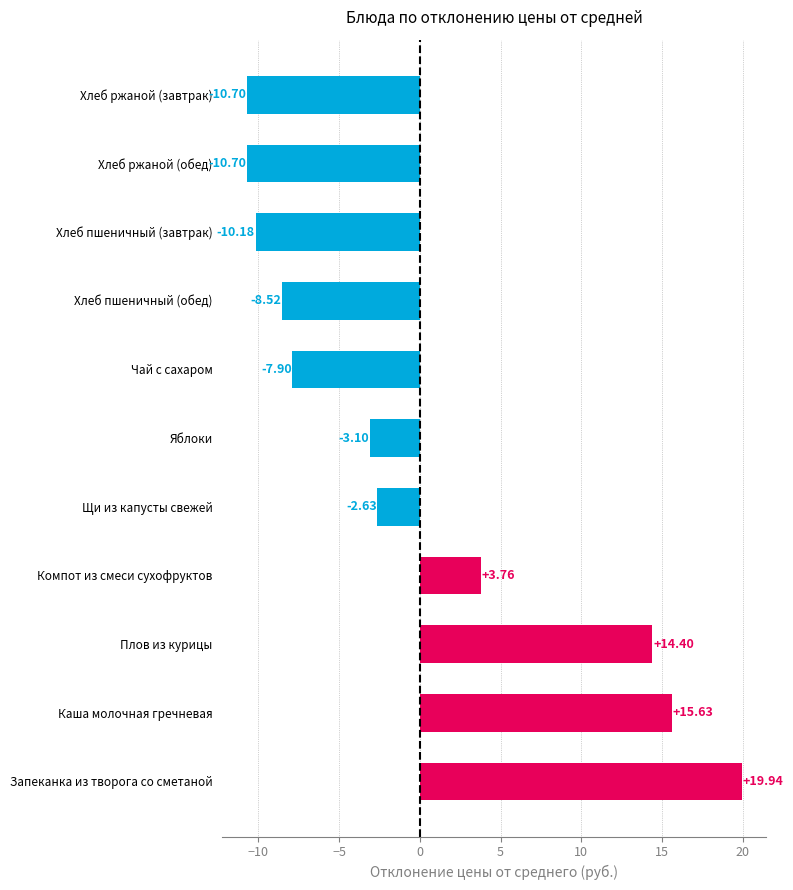

At which category does the chart reach its peak across all series?

Запеканка из творога со сметаной